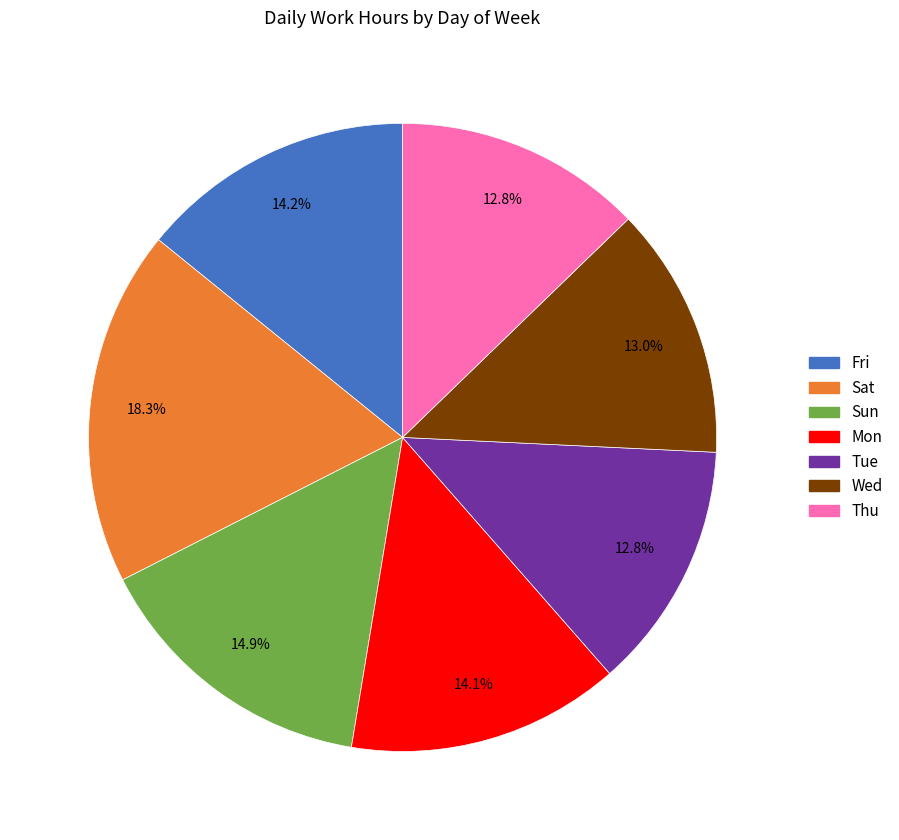

Is it true that Thu is 13% of the pie?

True